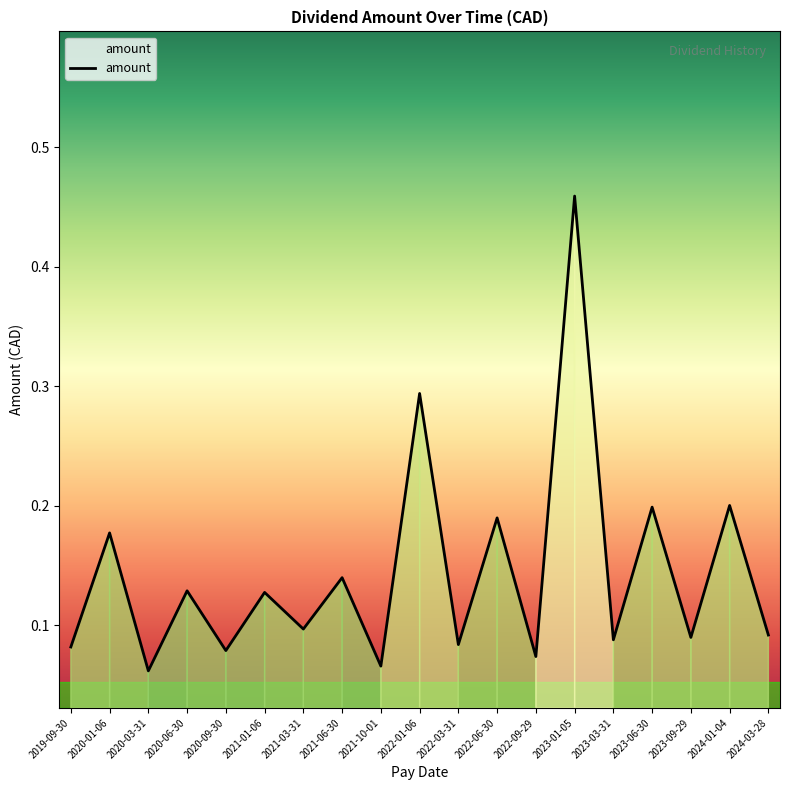

The value at 2023-06-30 is 0.3. True or false?

False